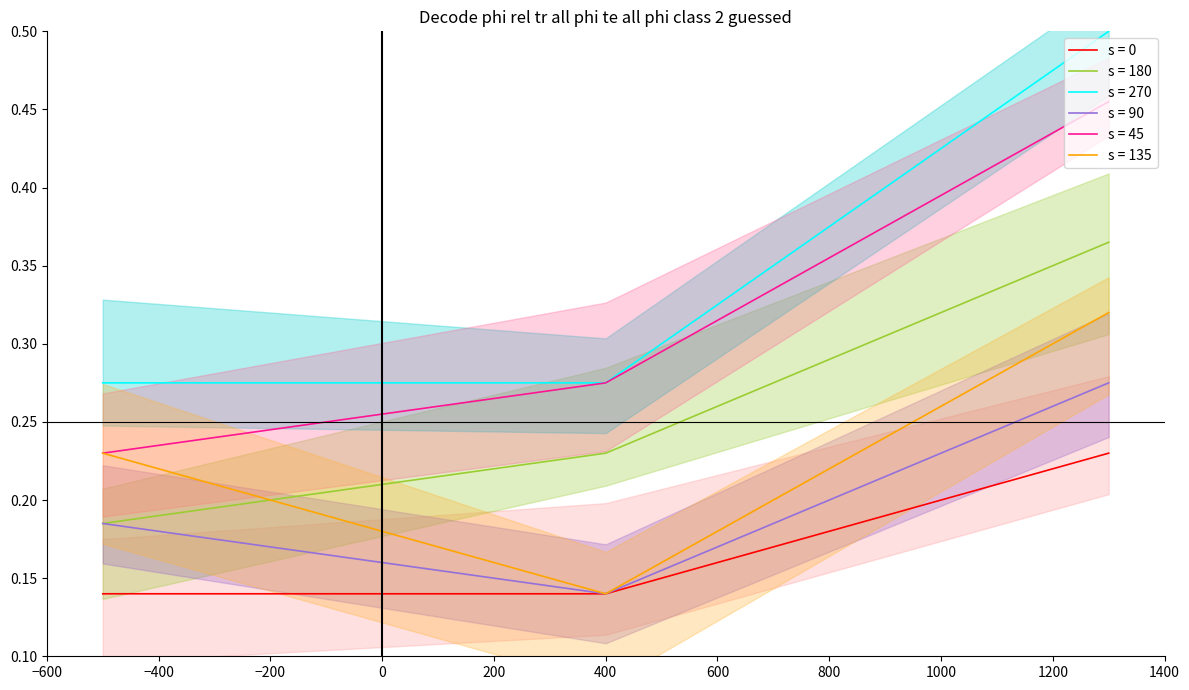

What is the greatest value displayed?

0.5